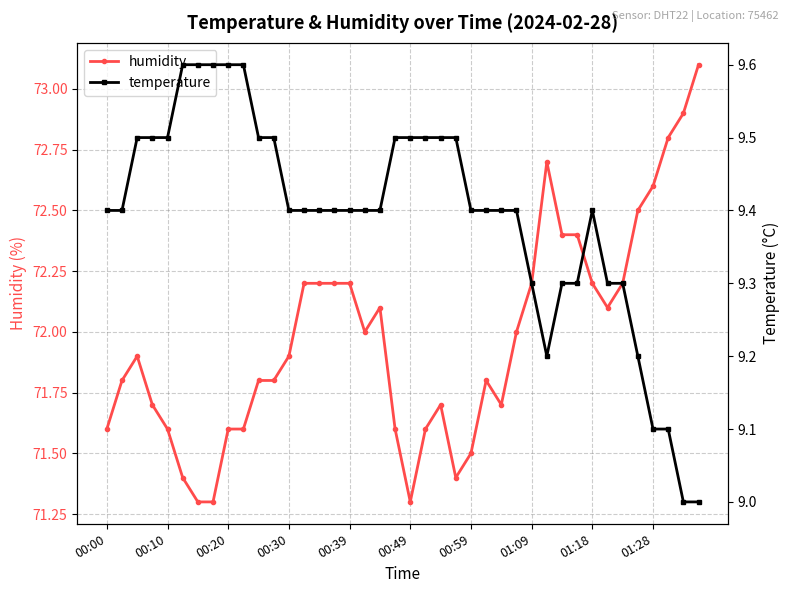

True or false: humidity has more than 1 points higher than both neighbors.

True